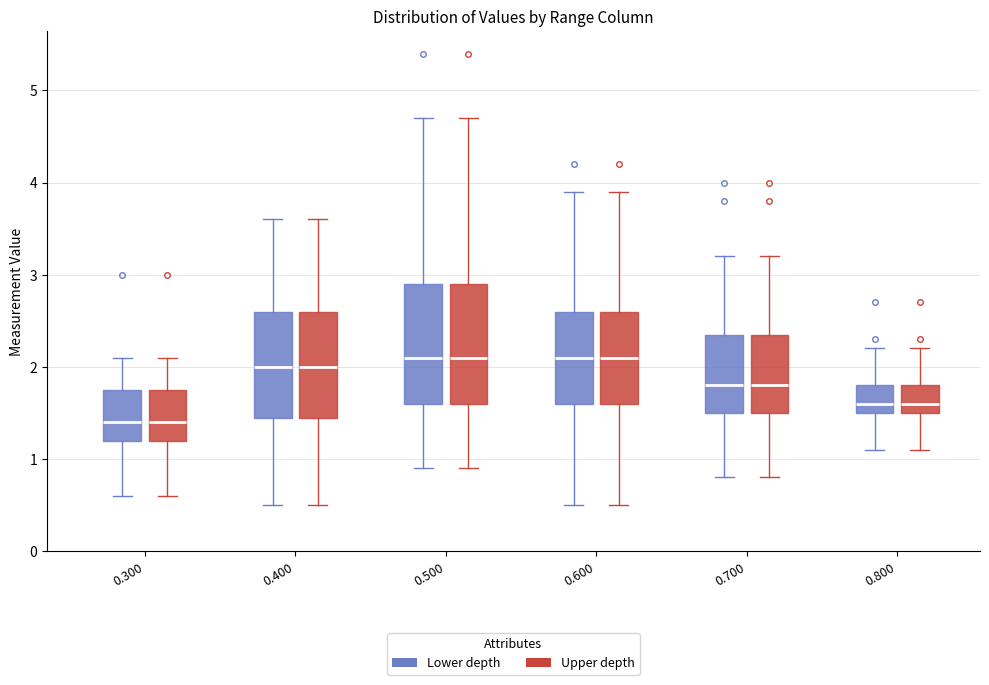

Where does the upper whisker of the box for 0.600 (Upper depth) end on the y-axis? The values are not printed on the chart, so give them approximately, as read against the axis.

3.9